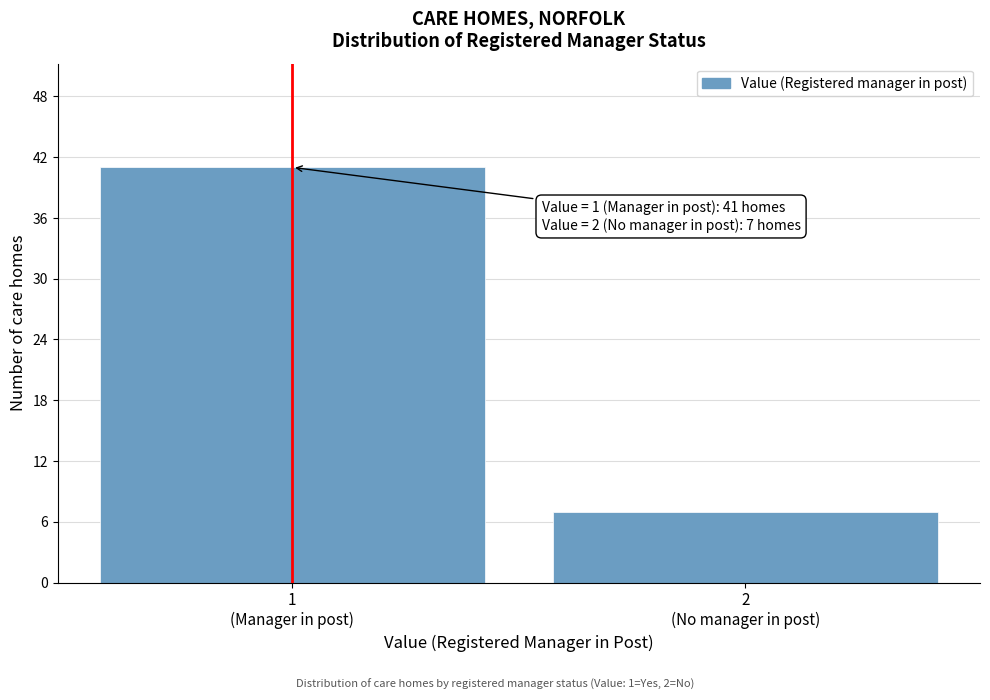

Reading left to right, what are all the values shown in this chart?

41	7